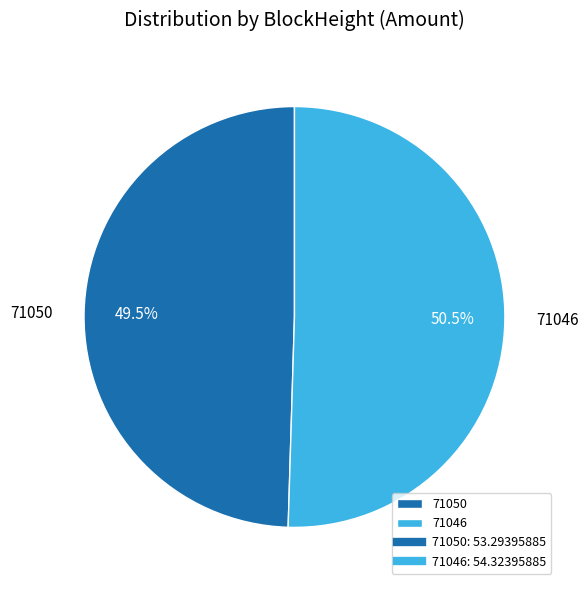

To the nearest percent, what is the difference between the 71050 and 71046 slice percentages?

1%